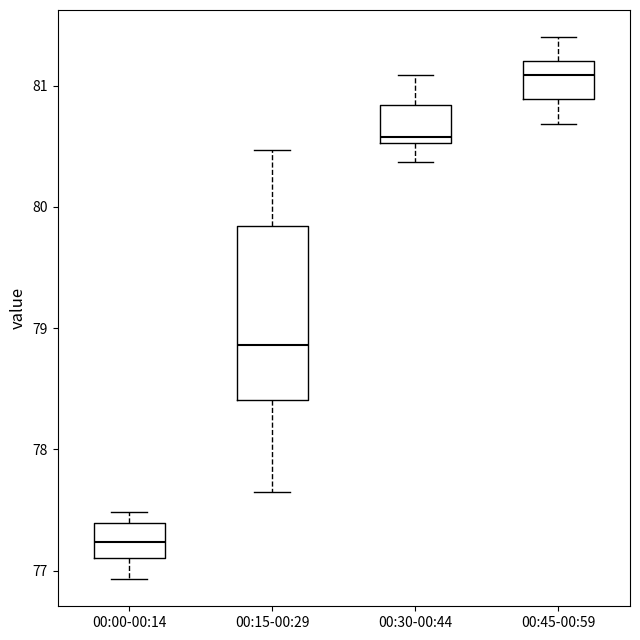

Comparing the boxes themselves (not the whiskers), which one is the tallest?

00:15-00:29